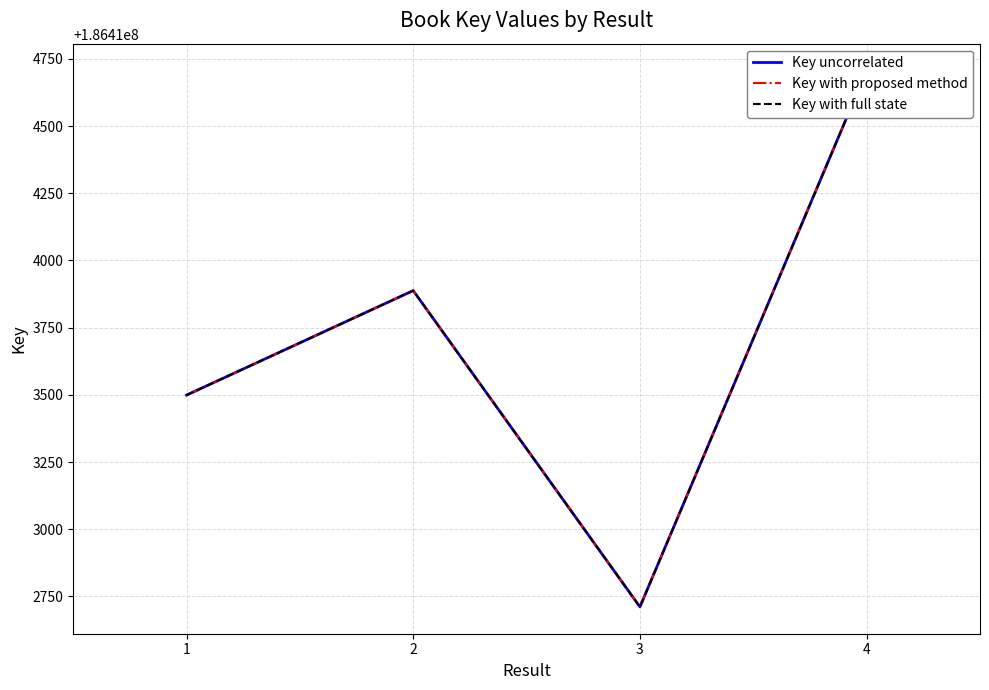

At how many categories does at least one series exceed 186413956?

1